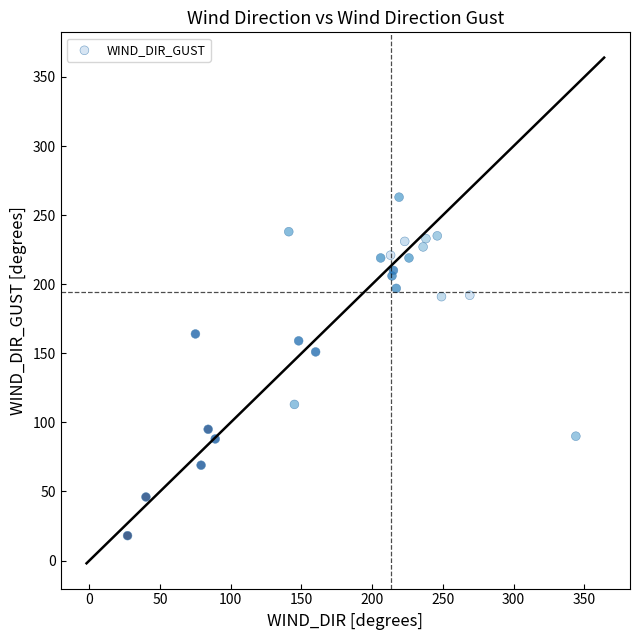

What Y value in the scatter plot is closest to 140?

151